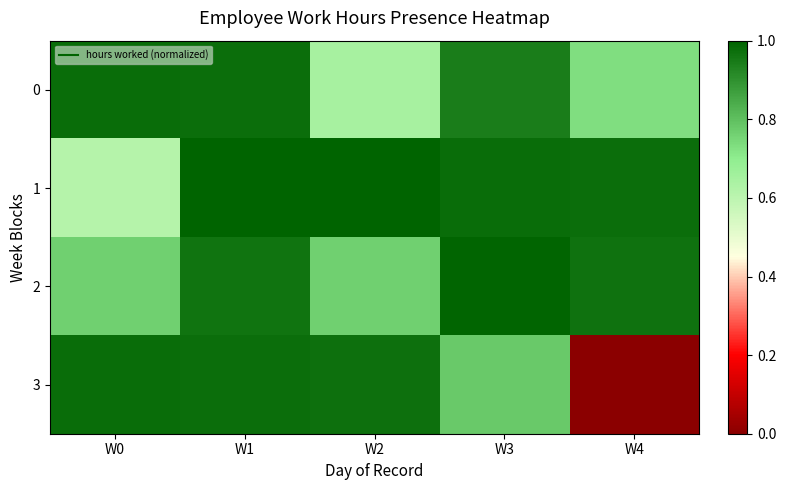

At W4, list the series in order from smallest to largest.

3, 0, 2, 1